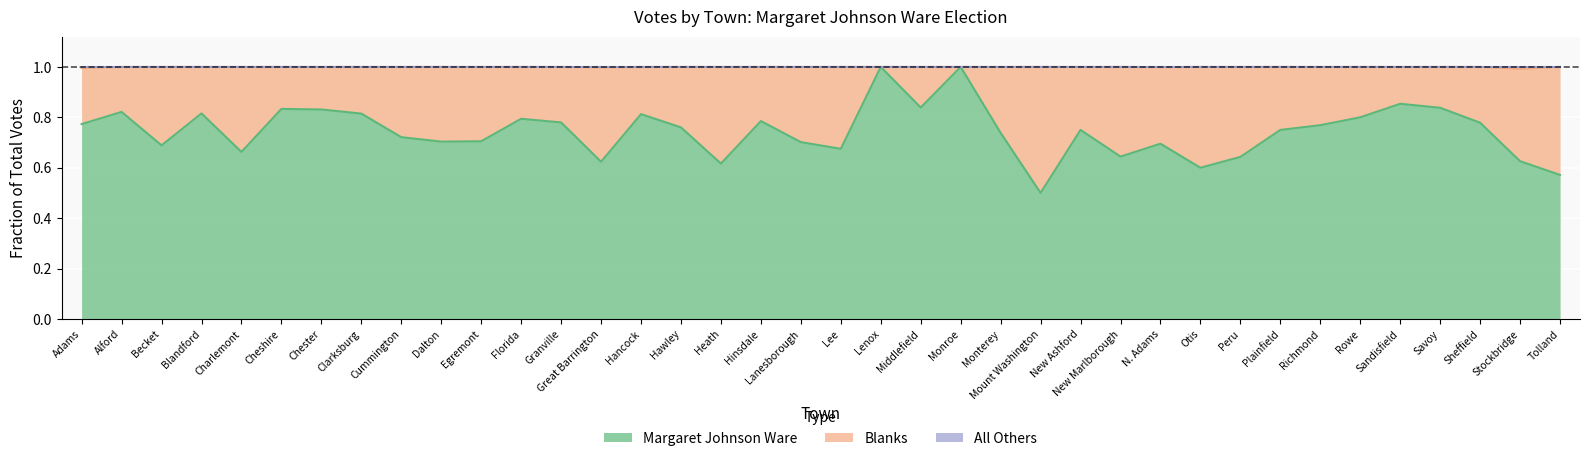

What is the label of the 11th point from the left?

Egremont